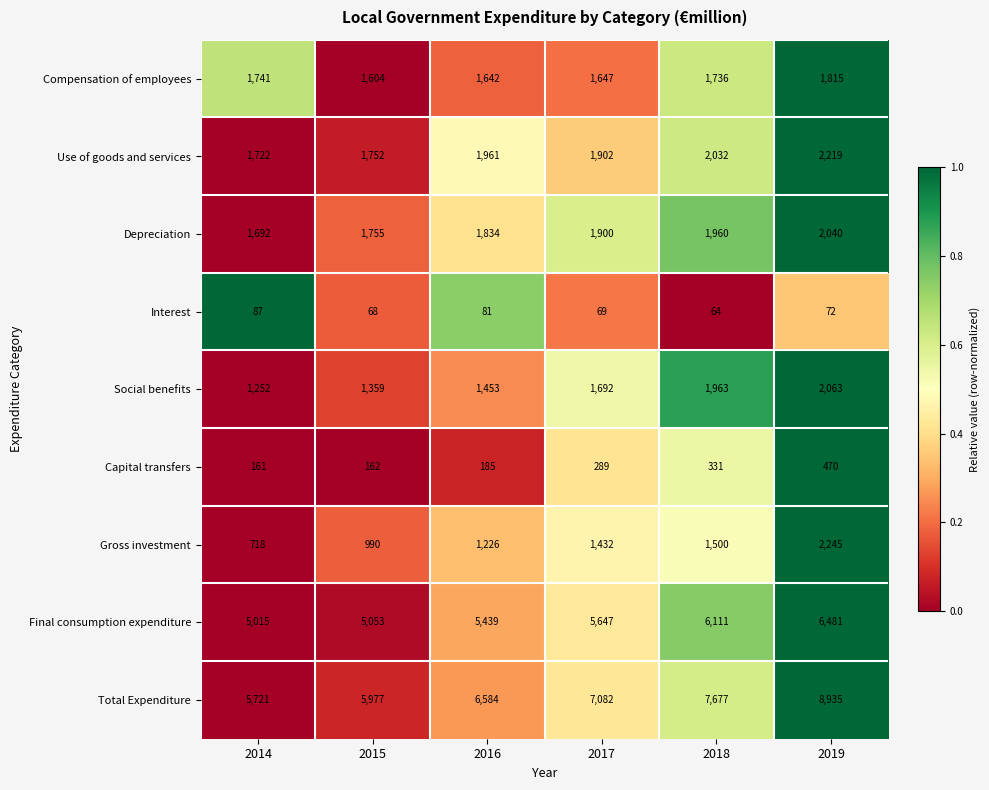

What is the approximate value of Interest at 2017?

69